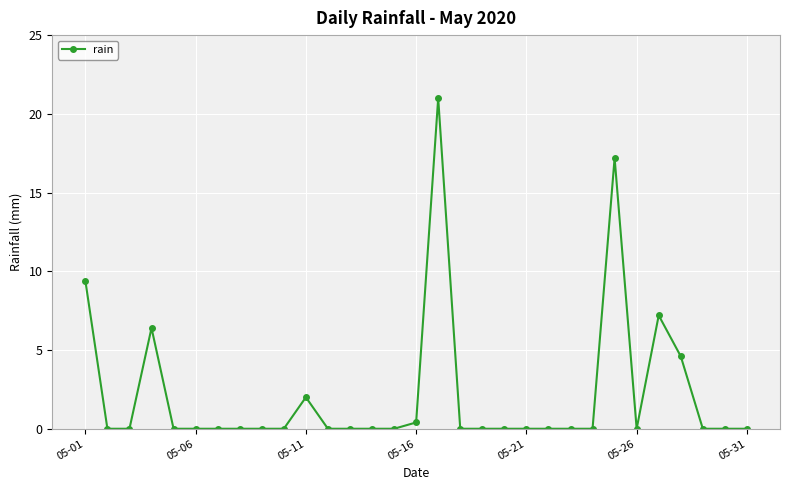

What is the difference between the maximum and second lowest values?

21.0